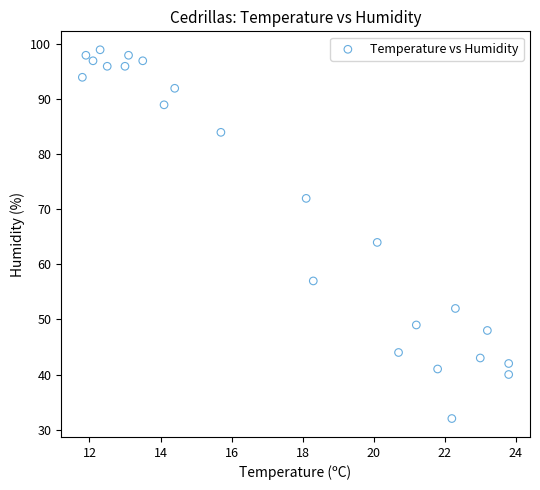

What Y value in the scatter plot is closest to 65?

64